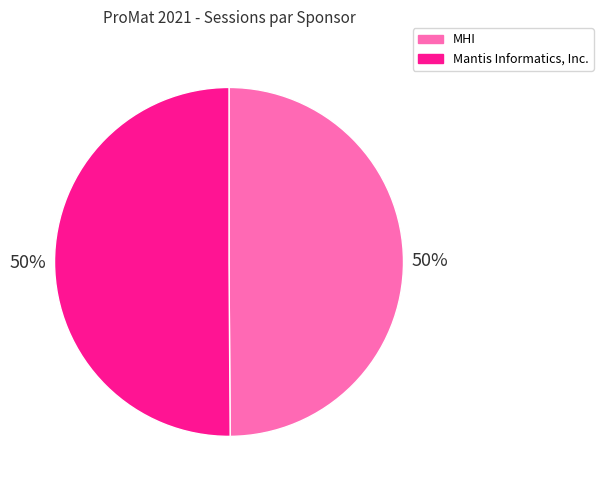

Approximately how many times larger is the value at MHI compared to Mantis Informatics, Inc.?

1.0